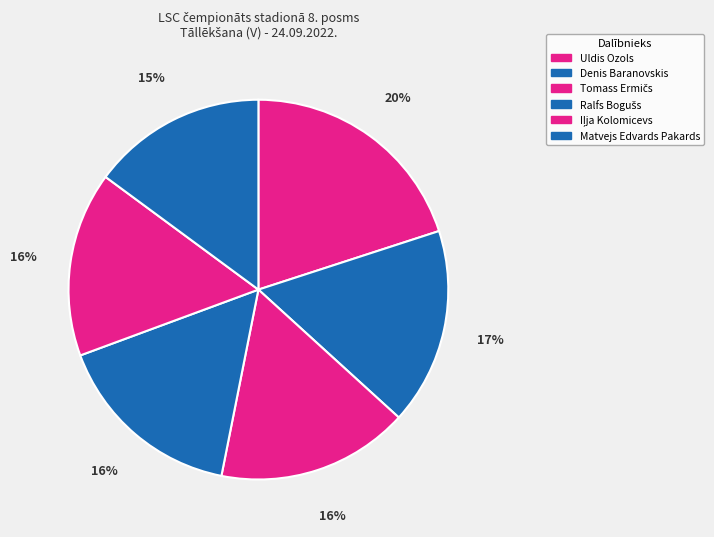

To the nearest percent, what is the average slice percentage?

17%